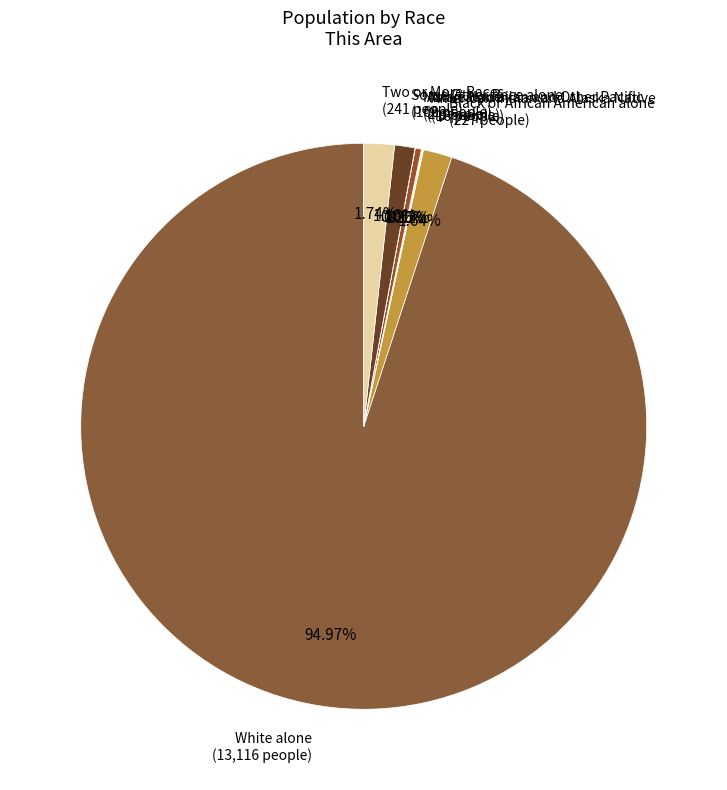

Do Black or African American alone and Two or More Races together represent more than half of the pie?

No